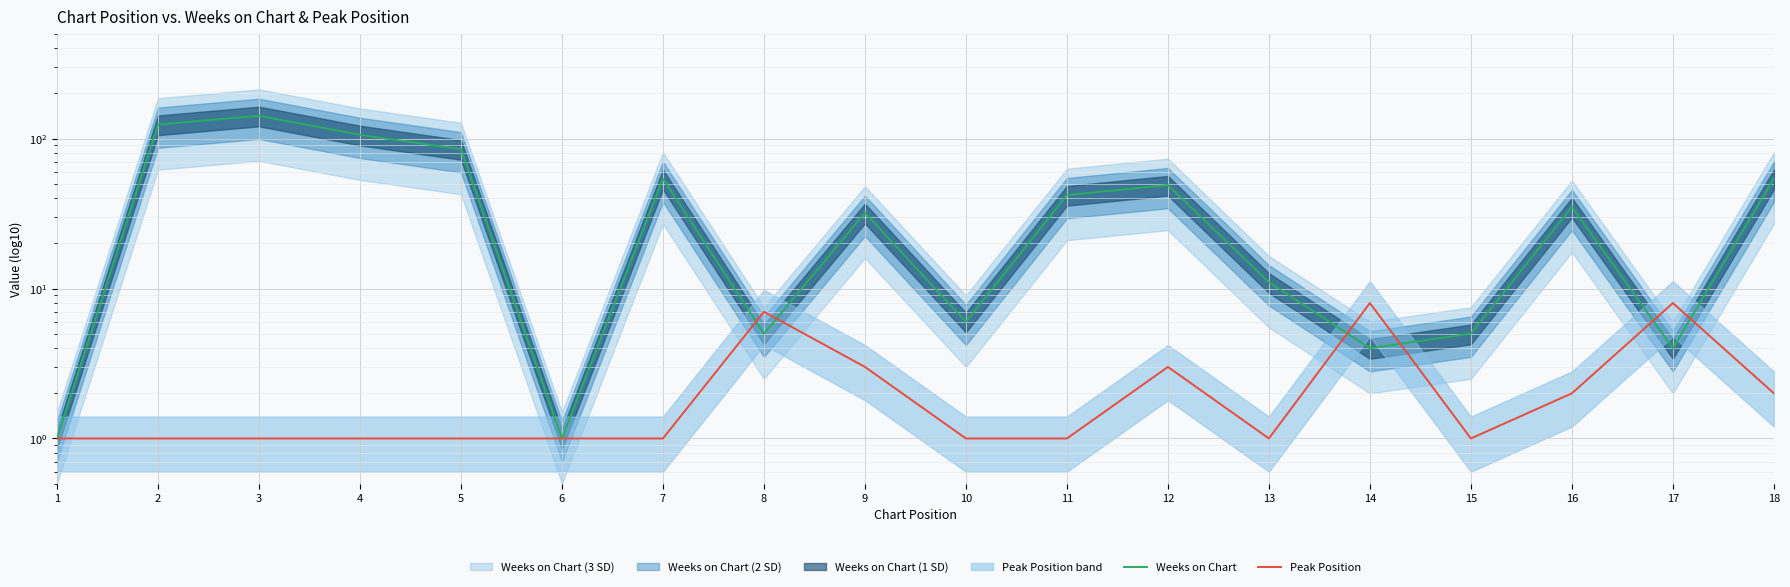

Reading left to right, extract all data points from this chart.

Weeks on Chart: 1=1	2=124	3=142	4=106	5=85	6=1	7=54	8=5	9=32	10=6	11=42	12=49	13=11	14=4	15=5	16=35	17=4	18=54
Peak Position: 1=1	2=1	3=1	4=1	5=1	6=1	7=1	8=7	9=3	10=1	11=1	12=3	13=1	14=8	15=1	16=2	17=8	18=2